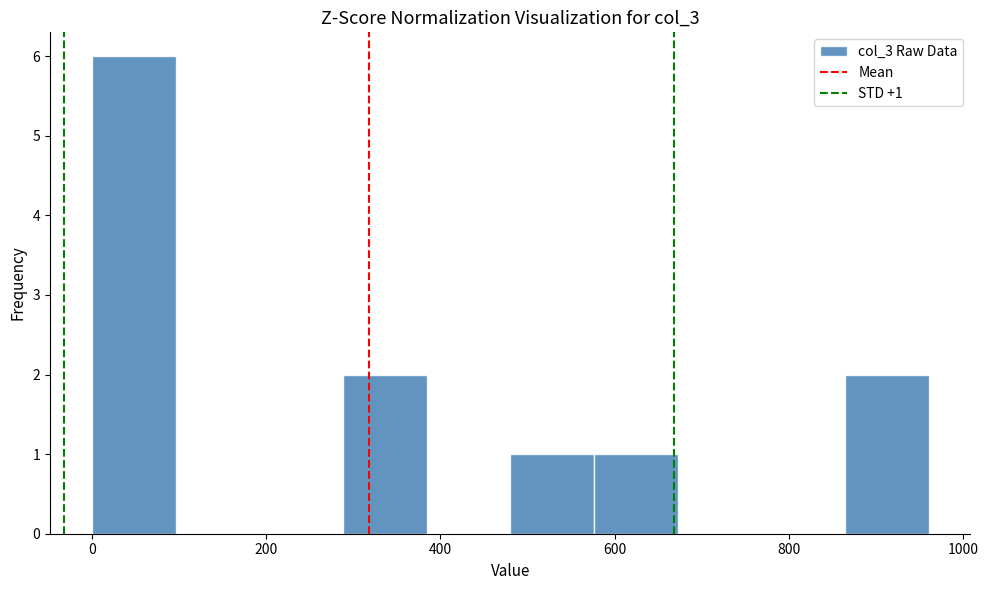

Which range on the x-axis has the tallest bar?

0 to 96